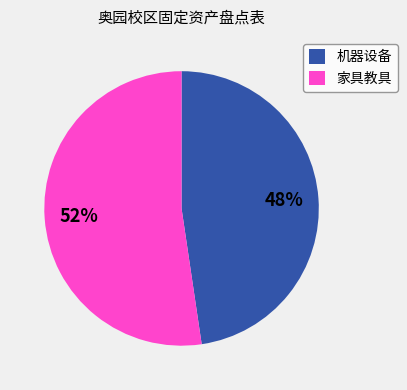

Is there any slice that represents more than half of the pie?

Yes